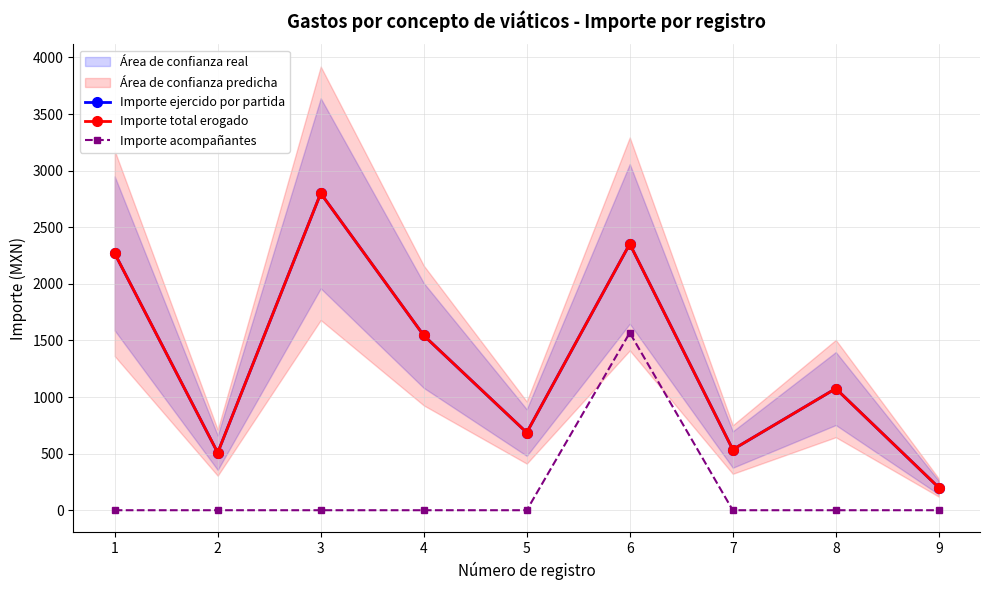

Reading right to left, what are all the values shown in this chart?

Importe ejercido por partida: 9=200.0	8=1075.0	7=536.0	6=2352.8	5=686.0	4=1544.0	3=2800.0	2=508.2	1=2268.9
Importe total erogado: 9=200.0	8=1075.0	7=536.0	6=2352.8	5=686.0	4=1544.0	3=2800.0	2=508.2	1=2268.9
Importe acompañantes: 9=0.0	8=0.0	7=0.0	6=1568.0	5=0.0	4=0.0	3=0.0	2=0.0	1=0.0